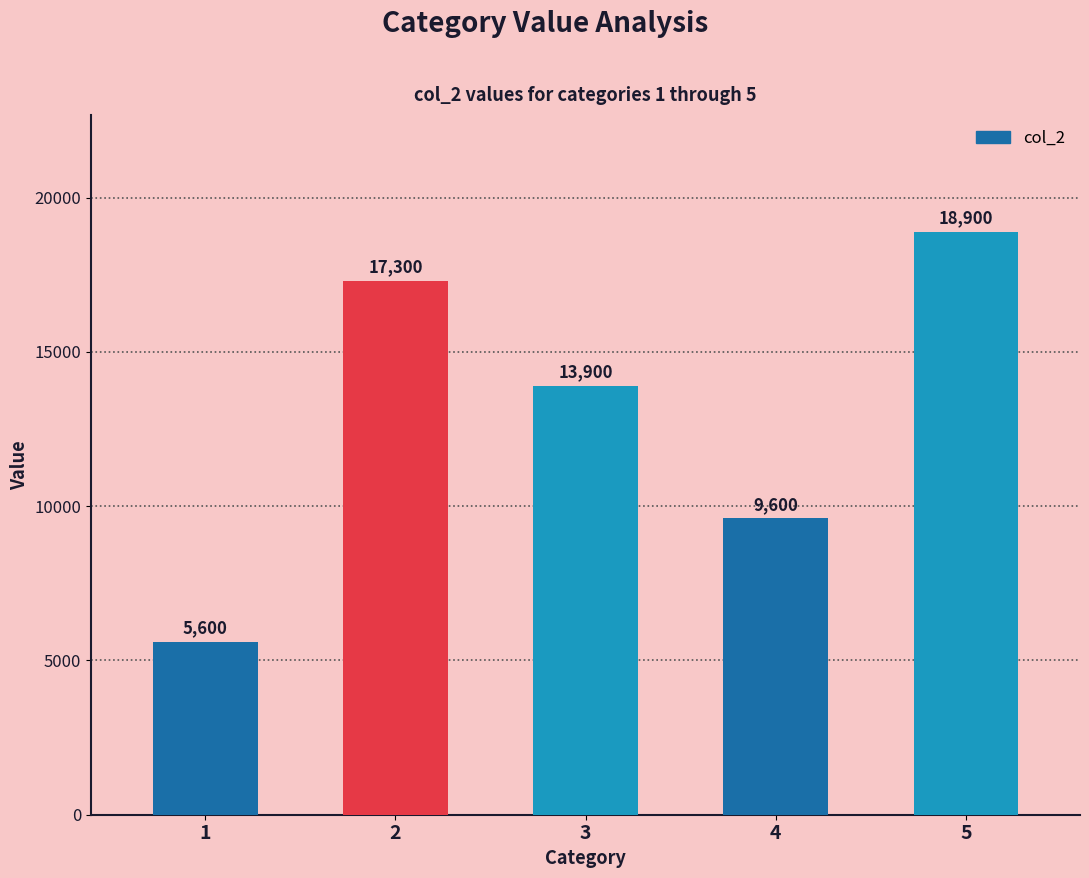

How many distinct data groups are displayed?

1